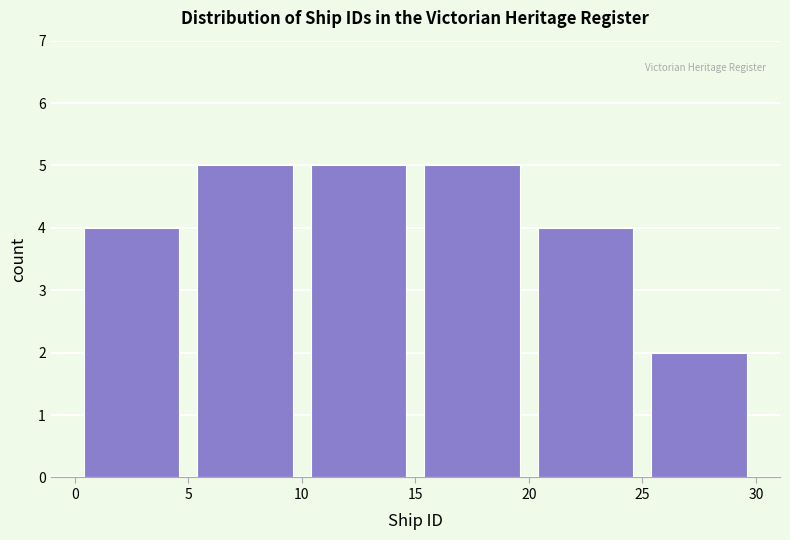

How tall is the bar that spans 5 to 10 on the x-axis? The values are not printed on the chart, so give them approximately, as read against the axis.

5